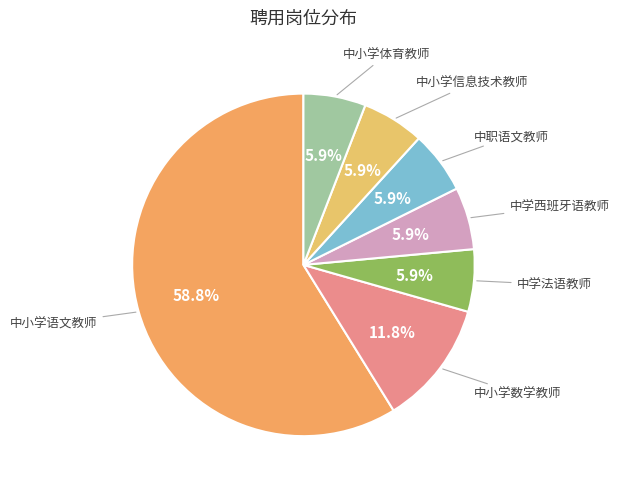

How many slices are in this pie chart?

7